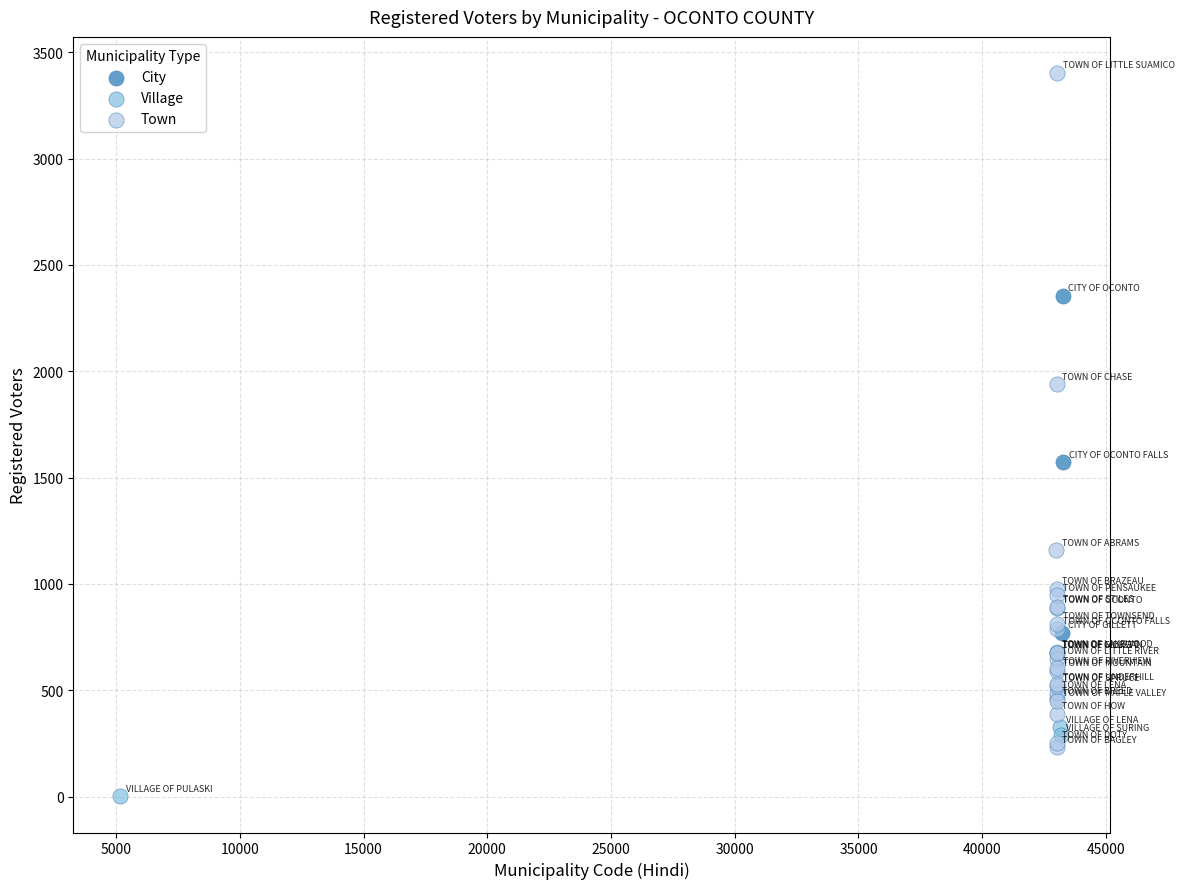

Which series has the largest Y range (max minus min)?

Town